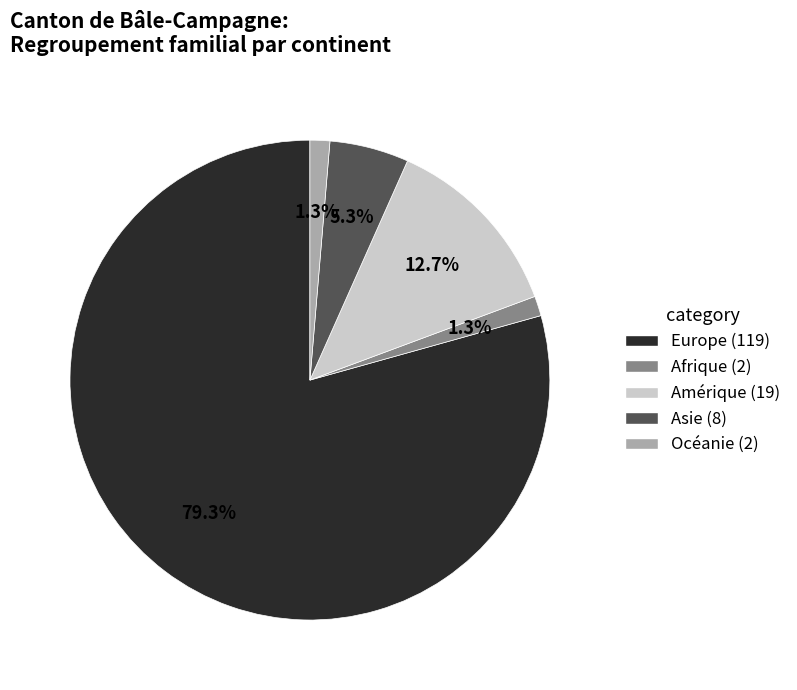

What percentage is the Océanie slice, to the nearest percent?

1%